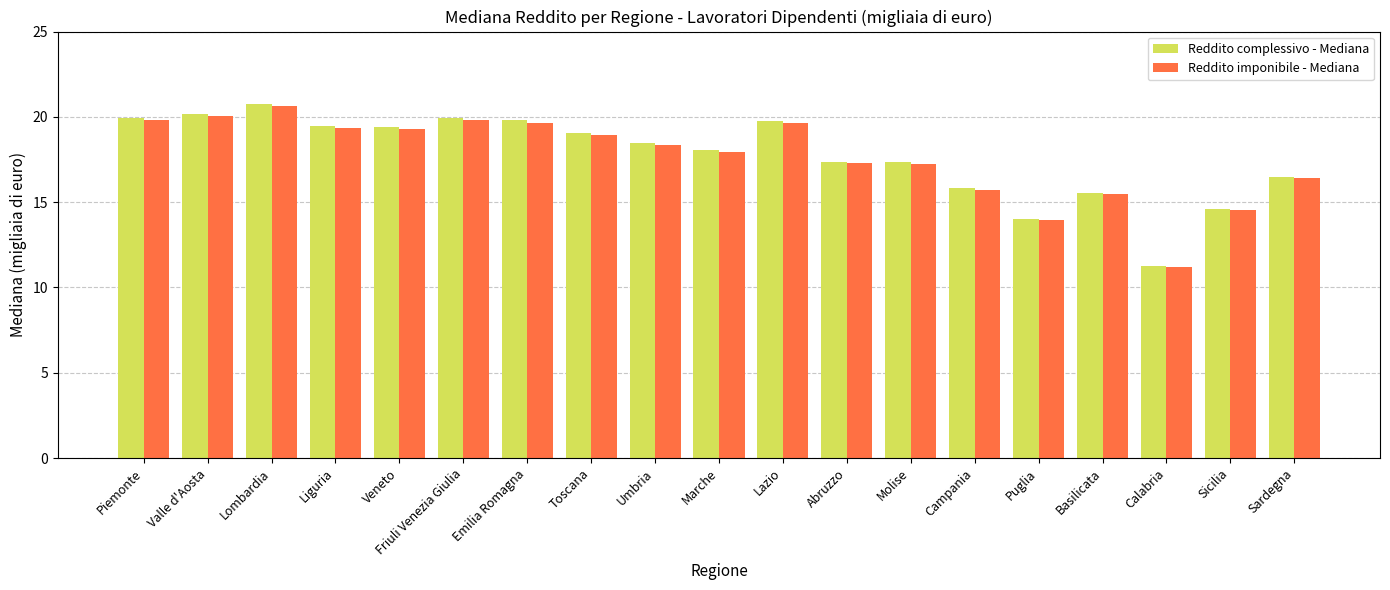

What are all the series names shown in the legend?

Reddito complessivo - Mediana, Reddito imponibile - Mediana